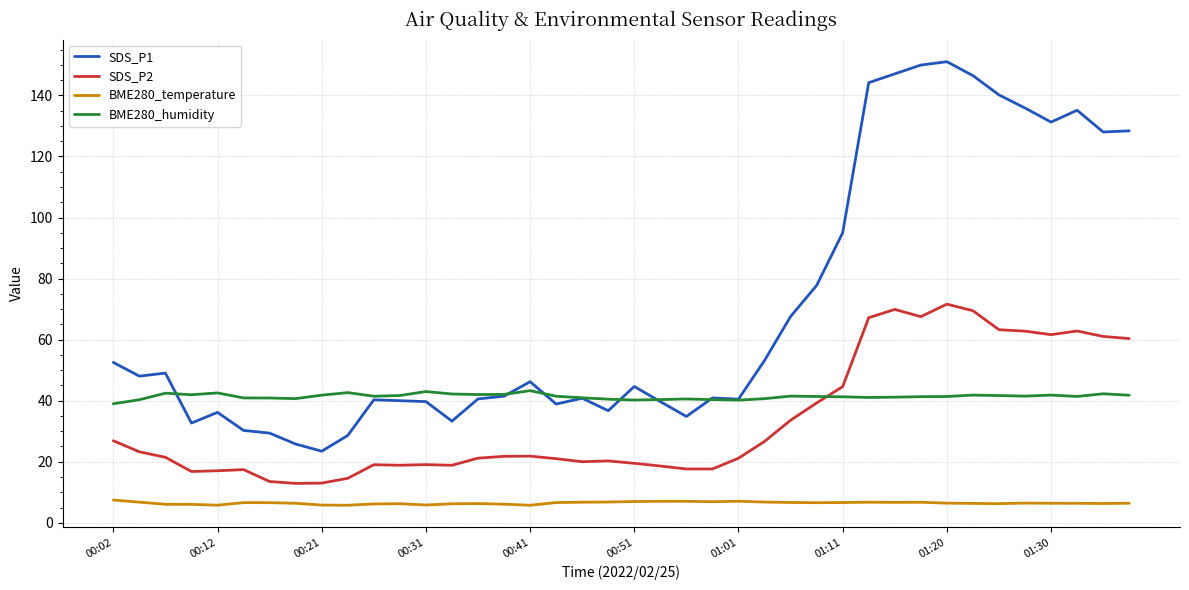

Is this an area chart (filled region under the line)?

No